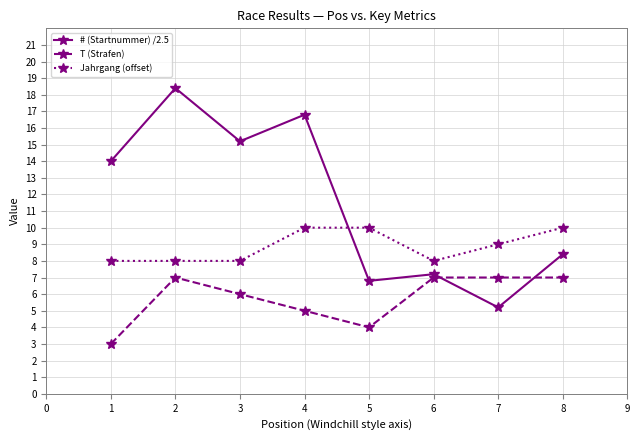

Which series has the largest range (max minus min)?

# (Startnummer) /2.5